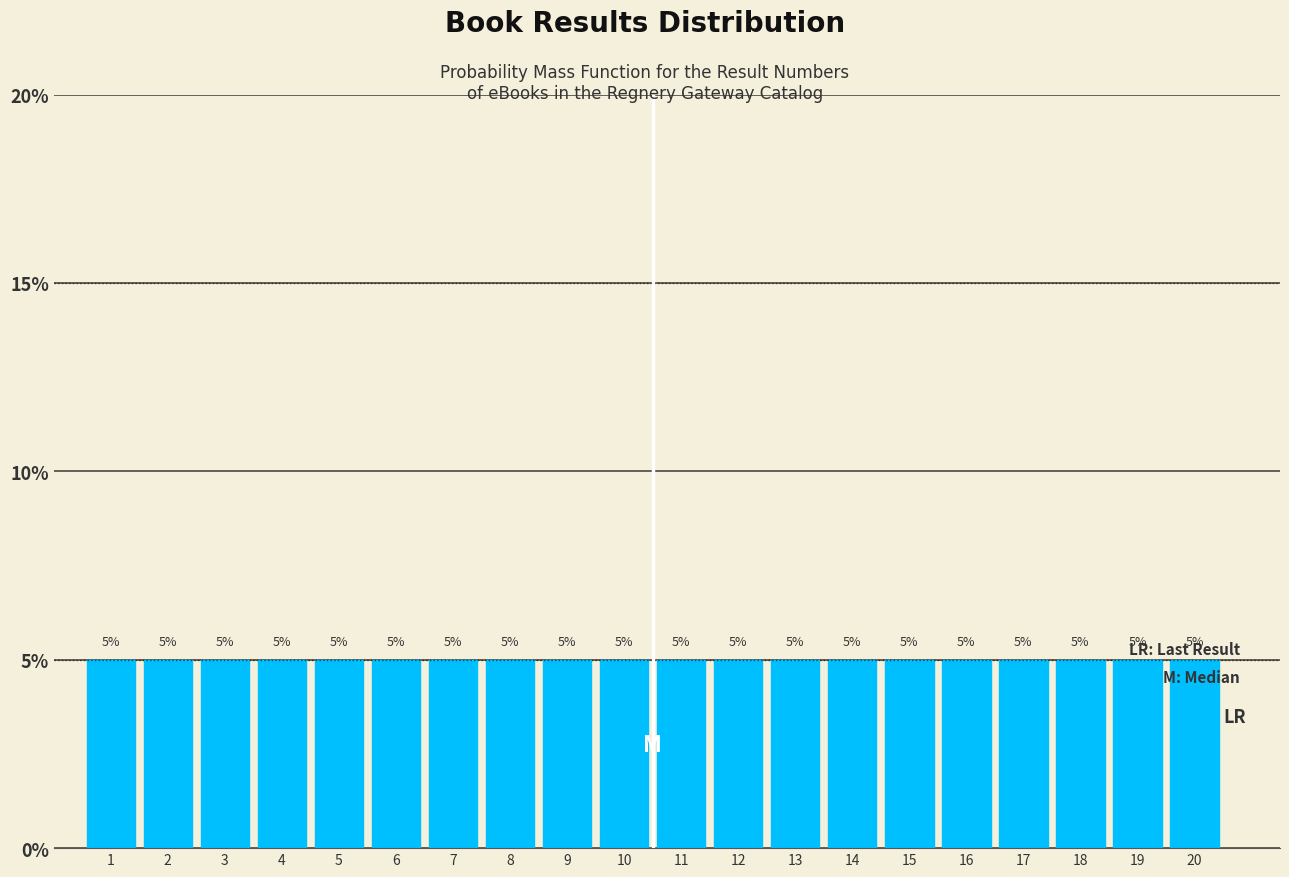

Reading left to right, transcribe this chart: for each bar, give the range it covers on the x-axis and its height.

0.5 to 1.5: 5
1.5 to 2.5: 5
2.5 to 3.5: 5
3.5 to 4.5: 5
4.5 to 5.5: 5
5.5 to 6.5: 5
6.5 to 7.5: 5
7.5 to 8.5: 5
8.5 to 9.5: 5
9.5 to 10.5: 5
10.5 to 11.5: 5
11.5 to 12.5: 5
12.5 to 13.5: 5
13.5 to 14.5: 5
14.5 to 15.5: 5
15.5 to 16.5: 5
16.5 to 17.5: 5
17.5 to 18.5: 5
18.5 to 19.5: 5
19.5 to 20.5: 5